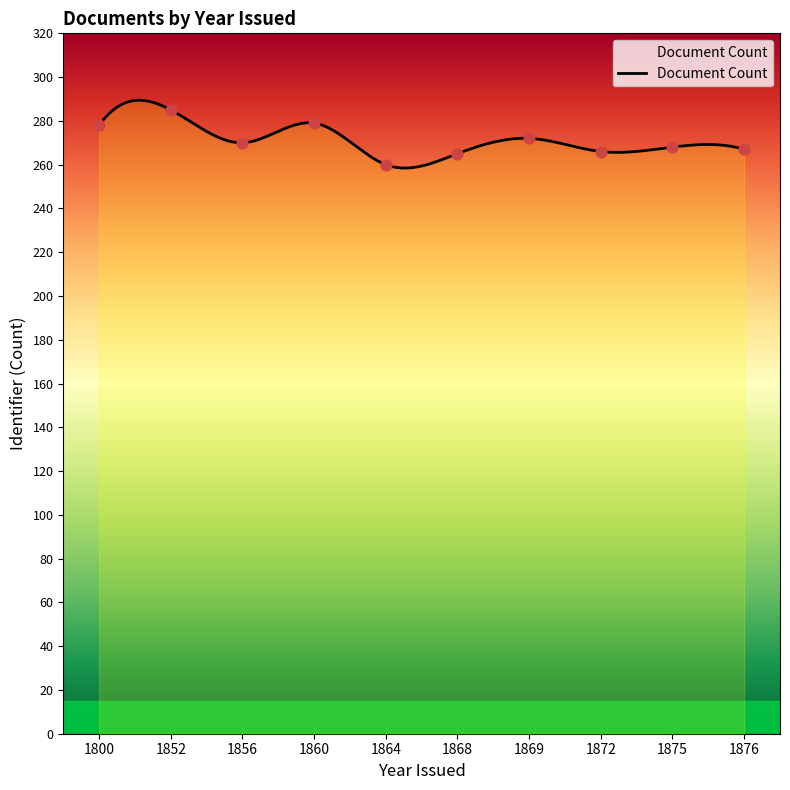

What is the ratio of the value at 1876 to the value at 1868?

1.0